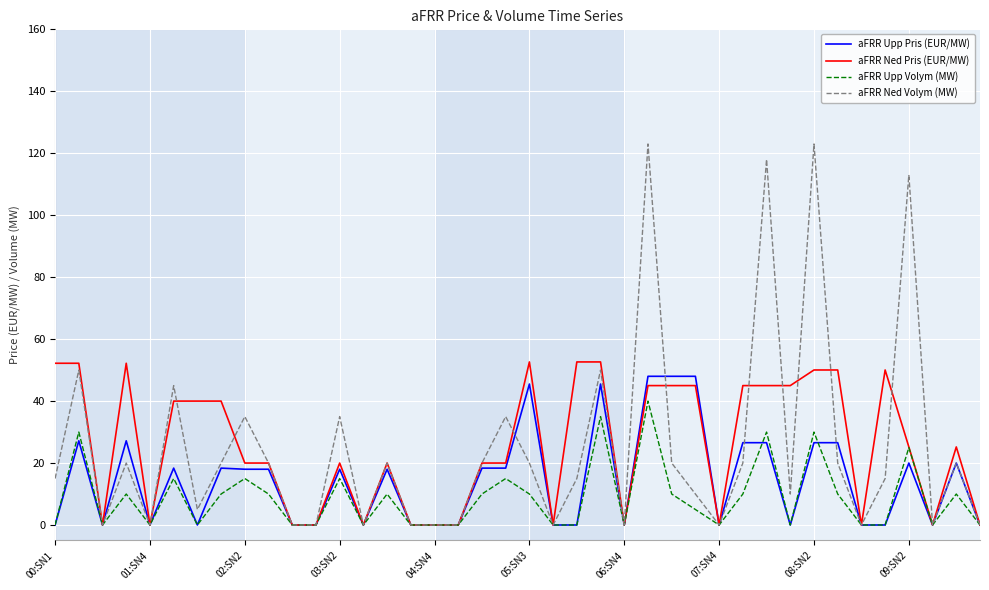

How many lines are shown in the chart?

4